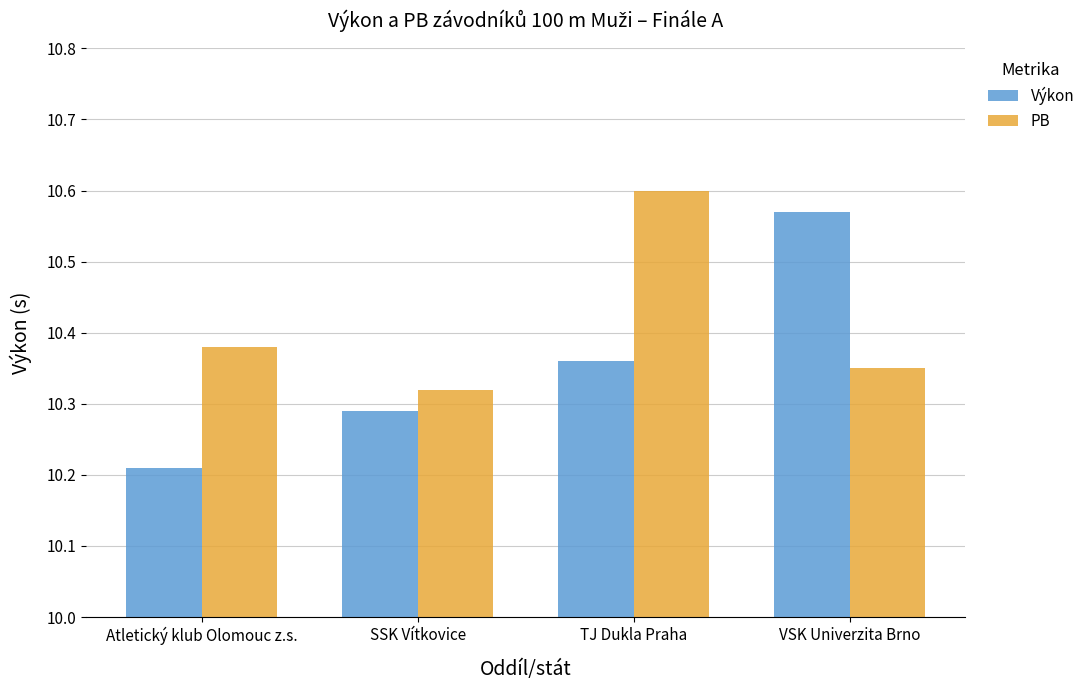

Is the value of PB at VSK Univerzita Brno greater than the value of Výkon at SSK Vítkovice?

Yes